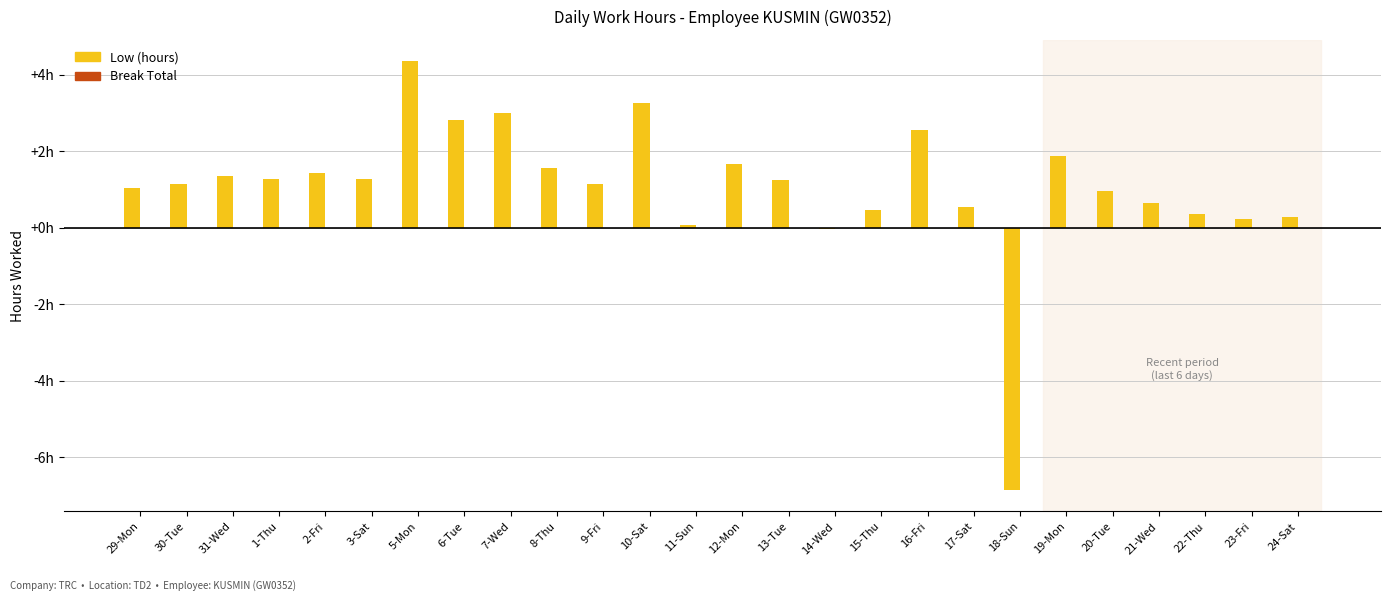

Are the bars horizontal?

No